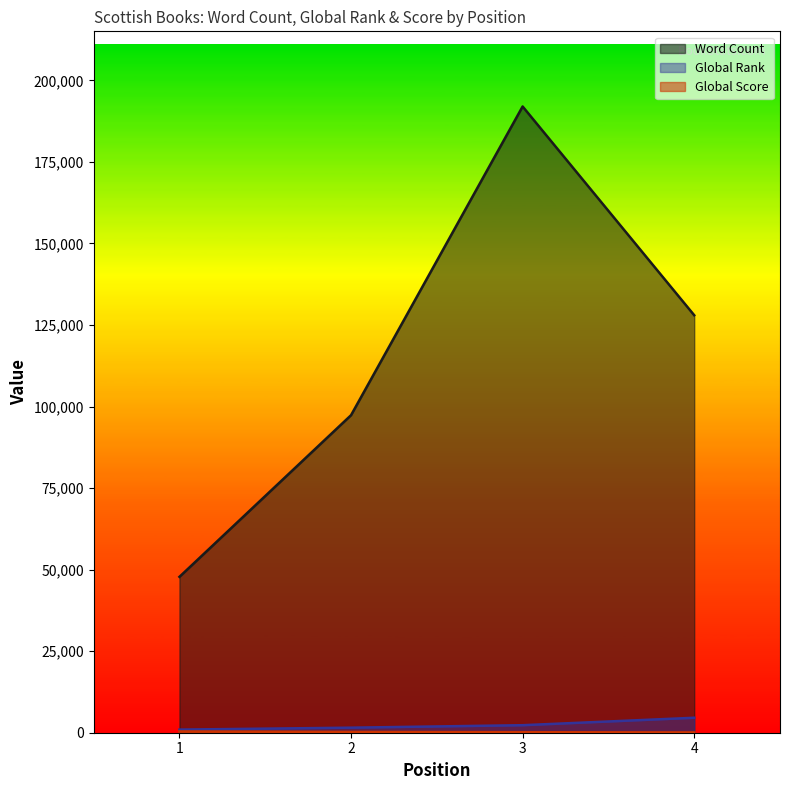

What is the difference between the second highest and second lowest values in the Global Rank series?

758